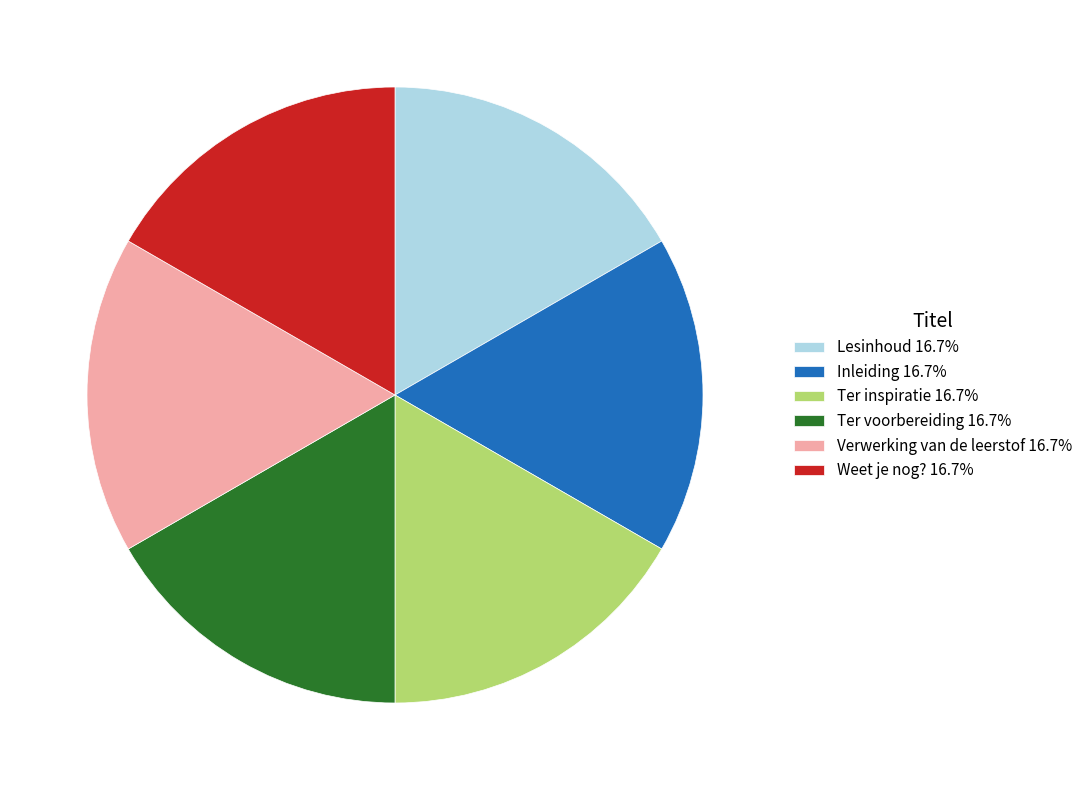

Count the number of slices in the pie.

6